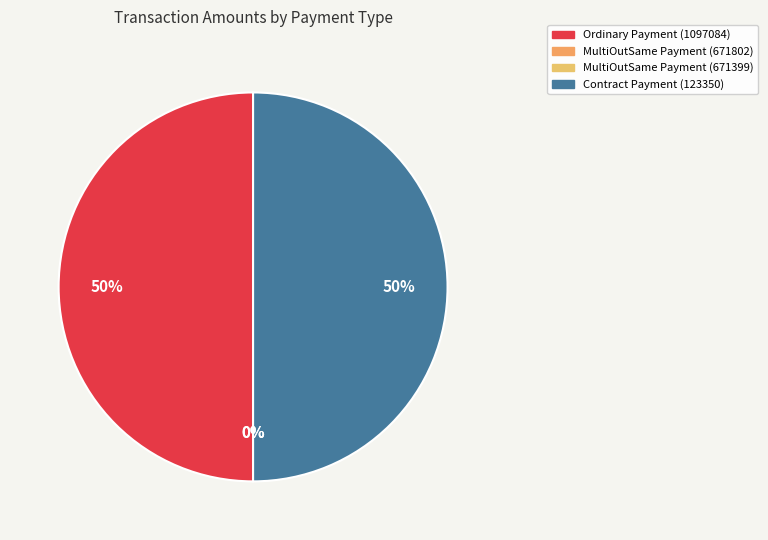

What is the majority slice?

Contract Payment
(Height 123350)